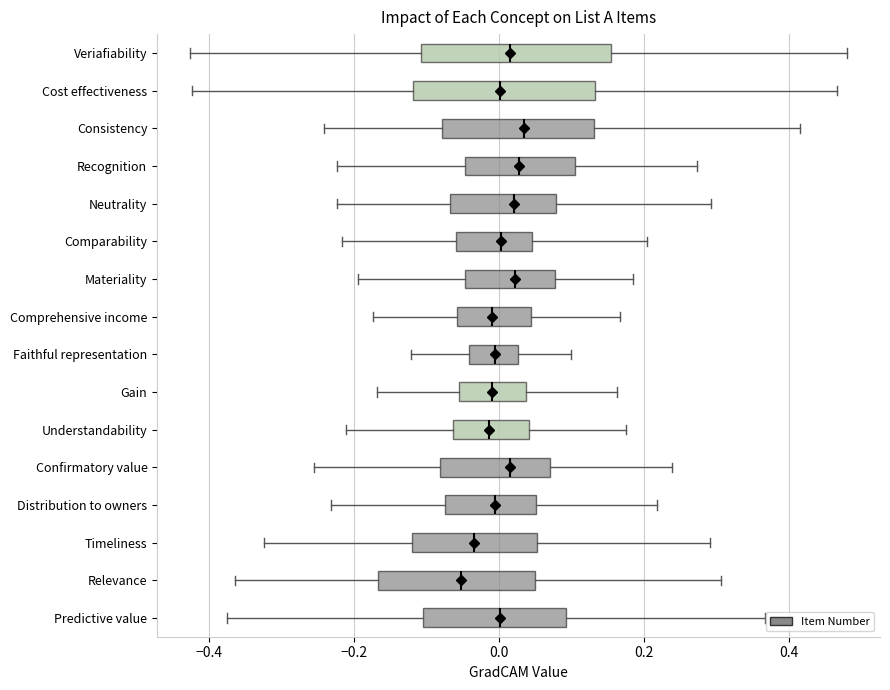

Where does the median line of the box for Comparability sit on the x-axis? The values are not printed on the chart, so give them approximately, as read against the axis.

0.00